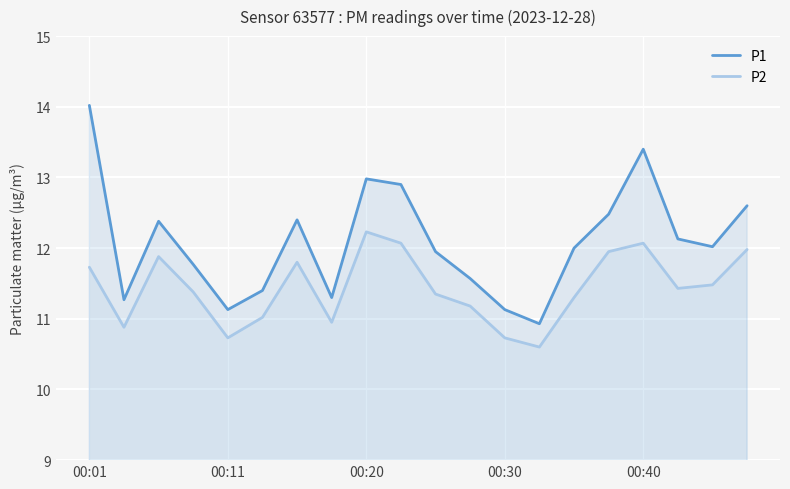

Reading left to right, list all the values displayed in this chart.

P1: 14.0	11.3	12.4	11.8	11.1	11.4	12.4	11.3	13.0	12.9	11.9	11.6	11.1	10.9	12.0	12.5	13.4	12.1	12.0	12.6
P2: 11.7	10.9	11.9	11.4	10.7	11.0	11.8	10.9	12.2	12.1	11.3	11.2	10.7	10.6	11.3	11.9	12.1	11.4	11.5	12.0